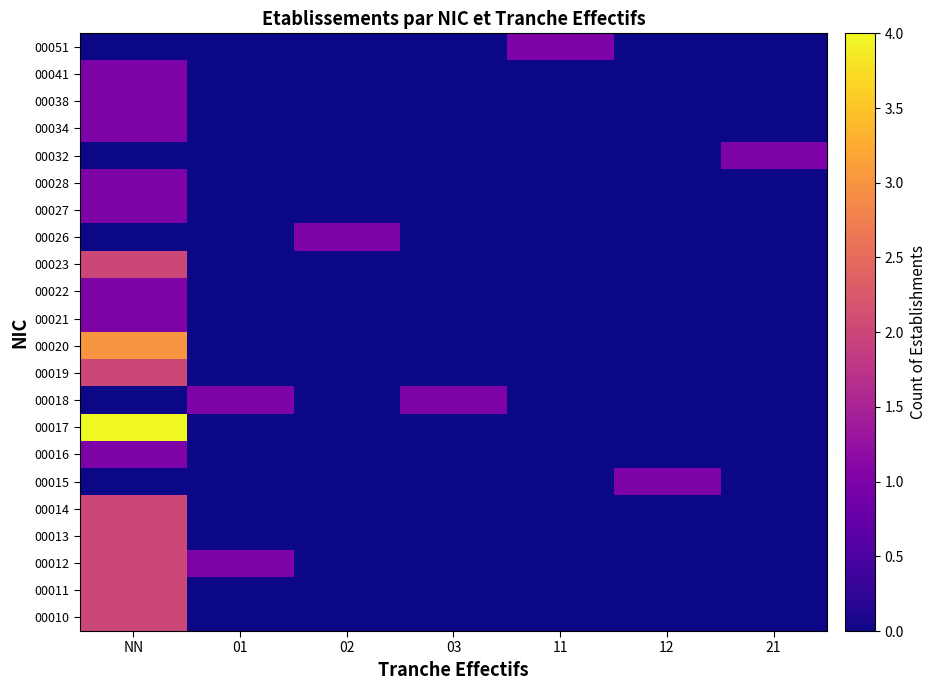

What is the maximum value shown in the chart?

4